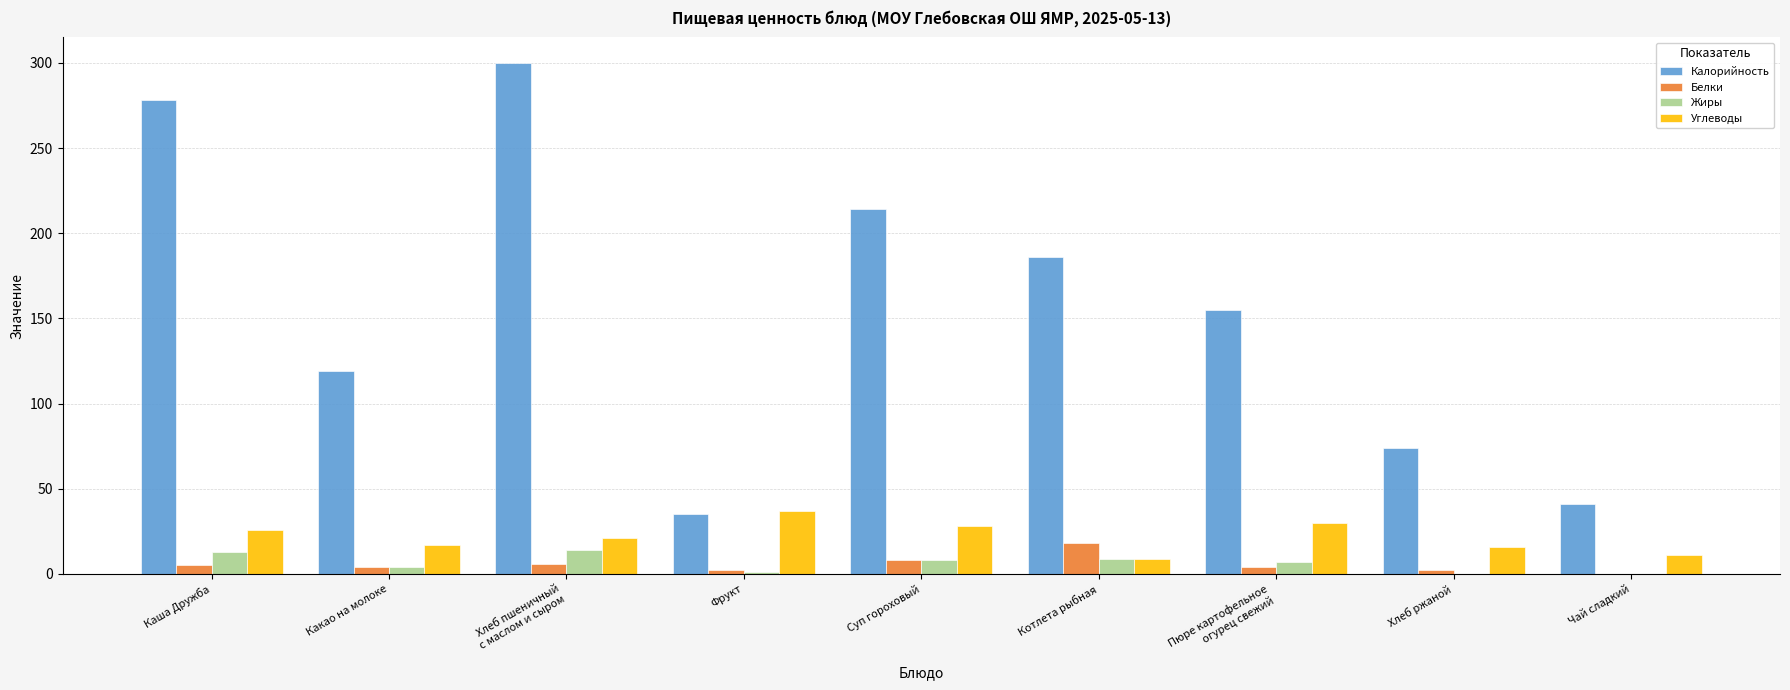

The Жиры series shows 0 at Чай сладкий. True or false?

True